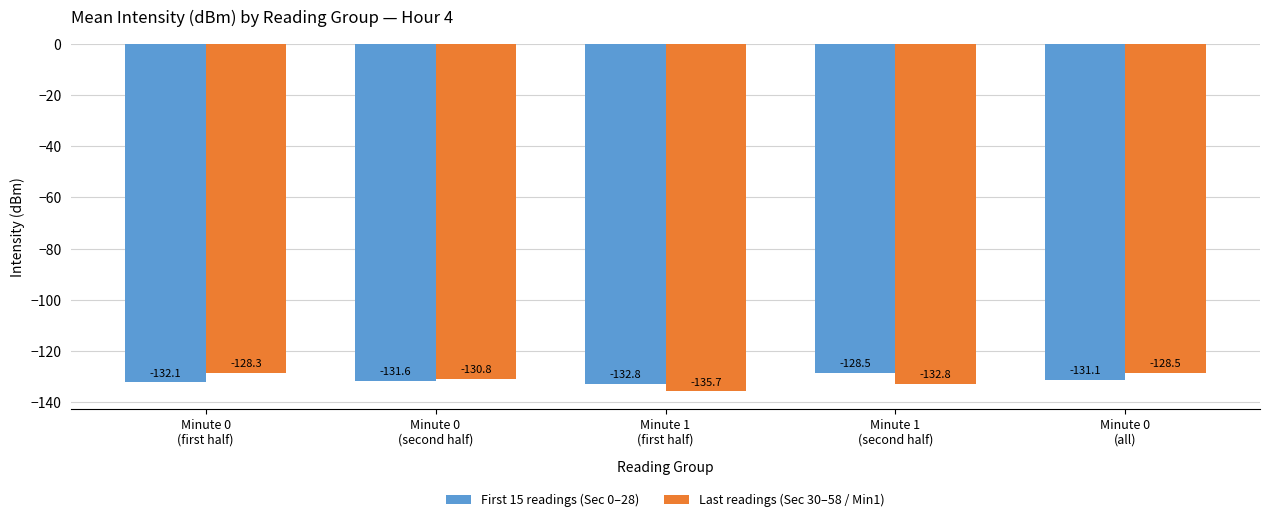

Where is First 15 readings (Sec 0–28) nearest to the value -130?

Minute 0
(all)